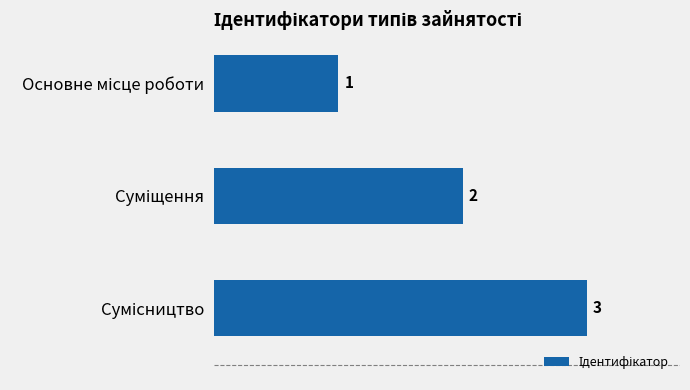

What is the maximum value shown in the chart?

3